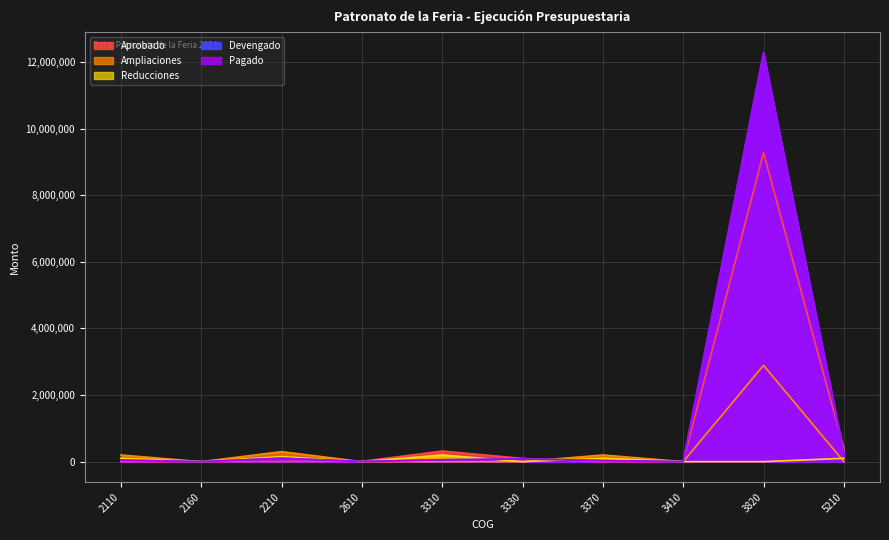

What is the value of the Aprobado point at the 4th from the left?

10000.0